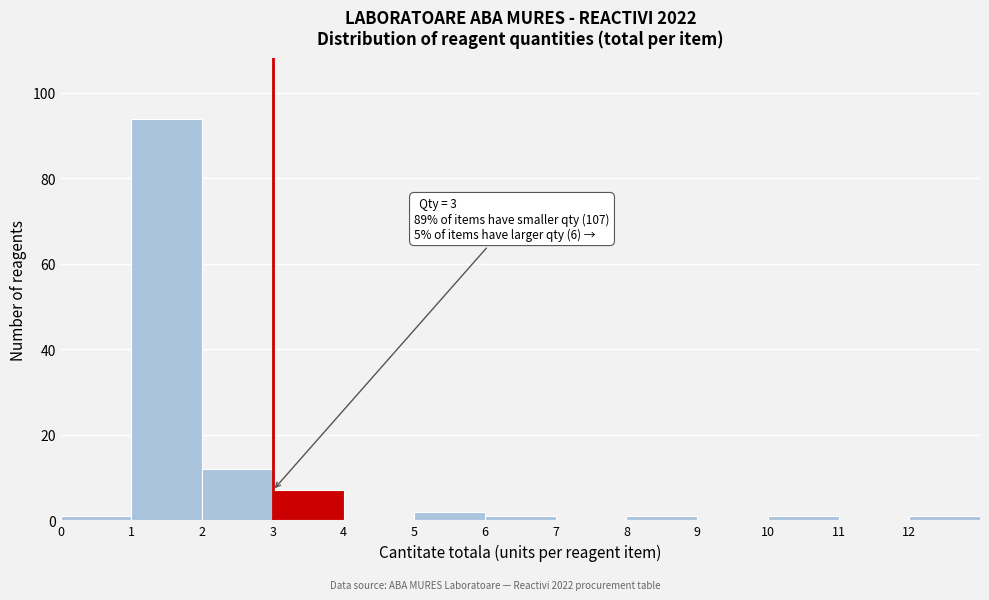

Over which range of the x-axis is the bar tallest?

1 to 2